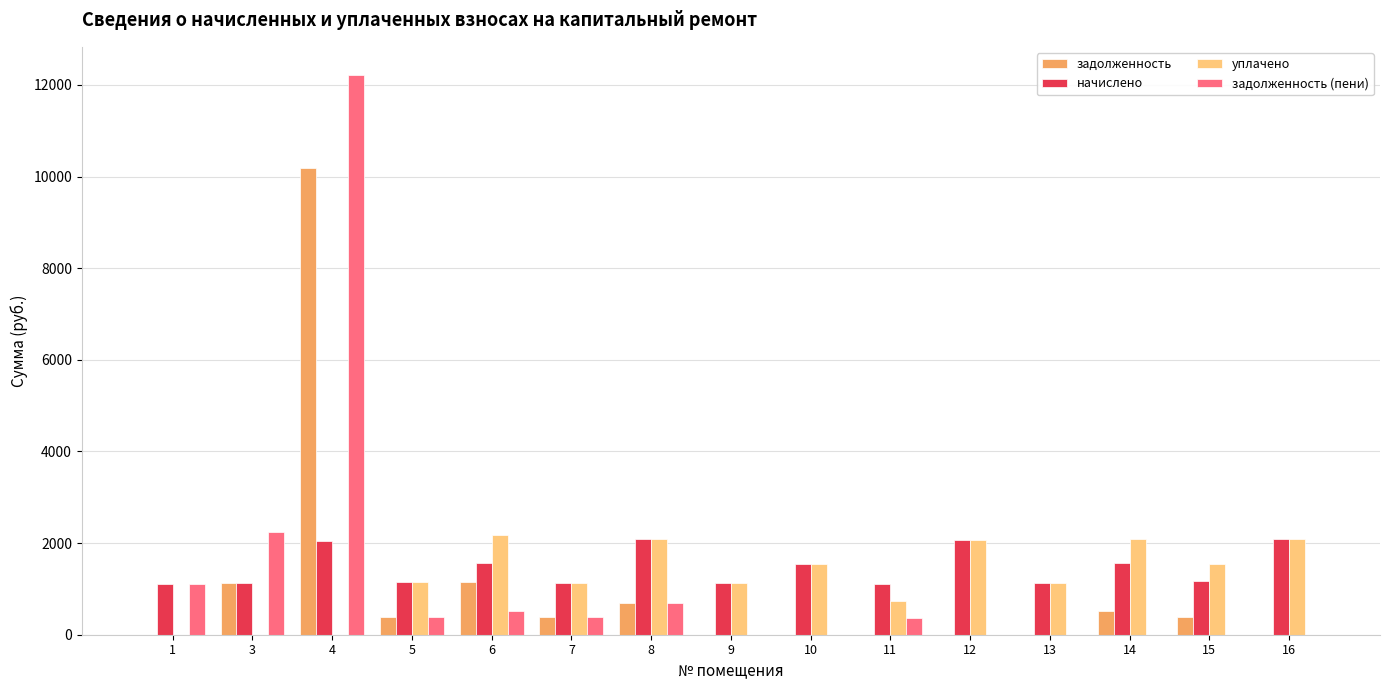

Is the value of уплачено at 1 greater than the value of начислено at 9?

No